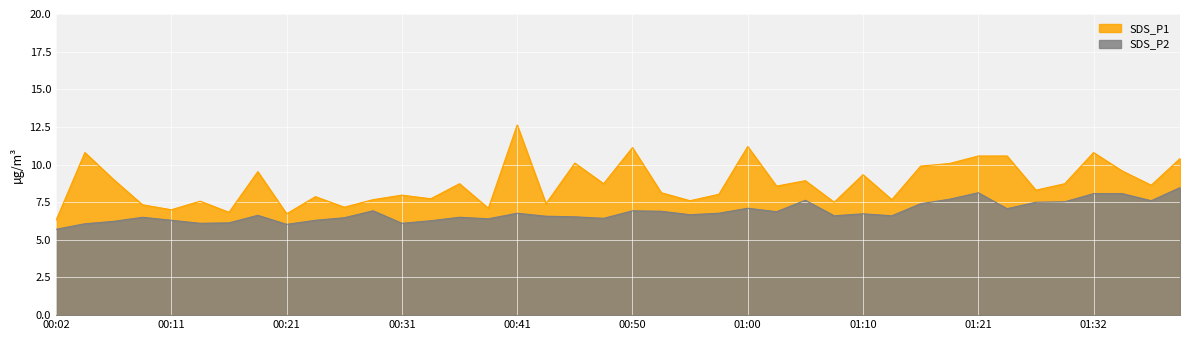

True or false: SDS_P1 and SDS_P2 intersect in this chart.

False